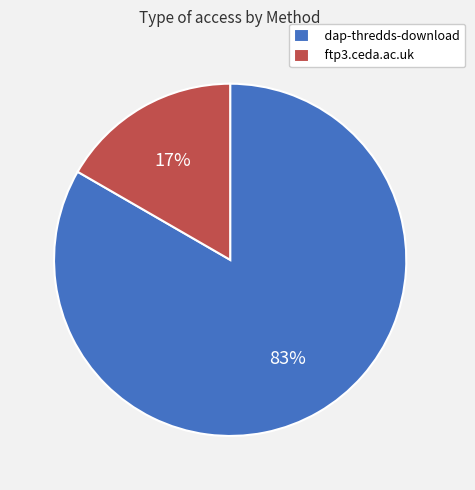

Count the number of slices in the pie.

2